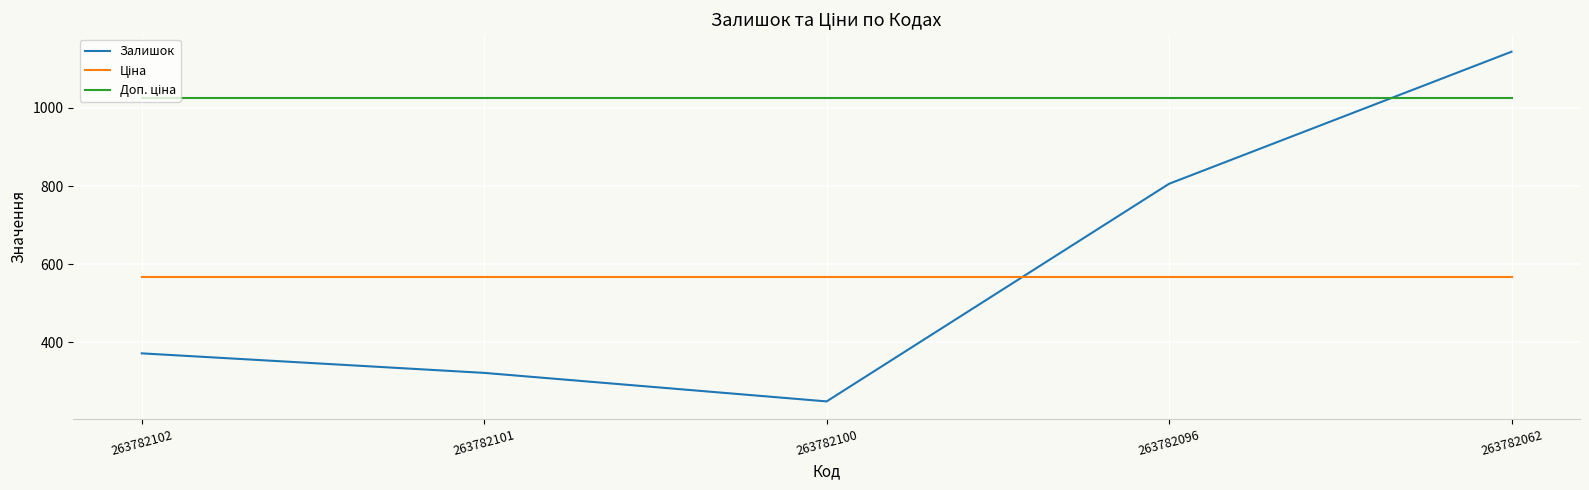

Between 263782100 and 263782062, which series saw the biggest shift?

Залишок